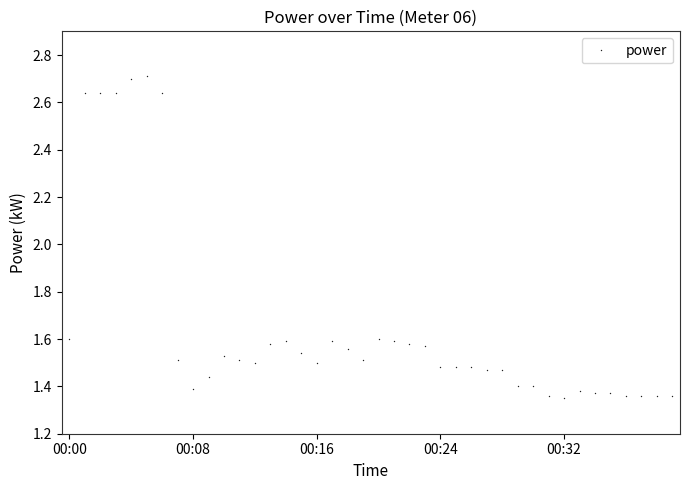

How many values are between 1 and 2?

34